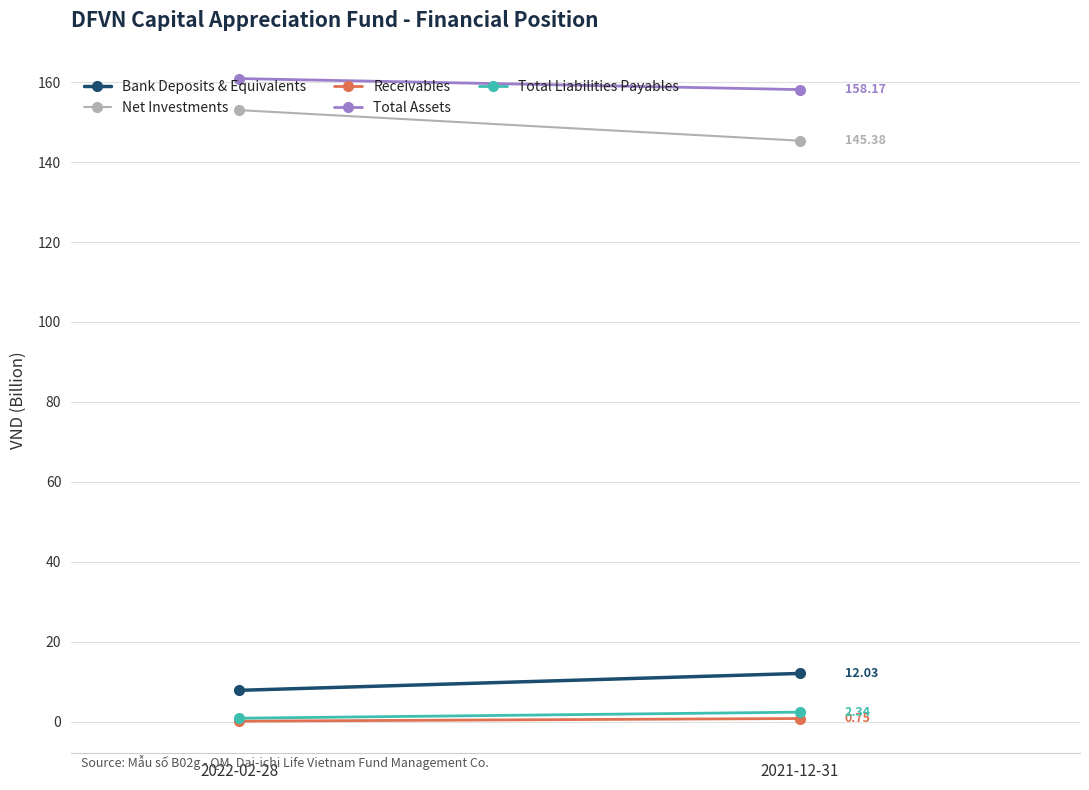

What is the minimum value for Bank Deposits & Equivalents?

7.8